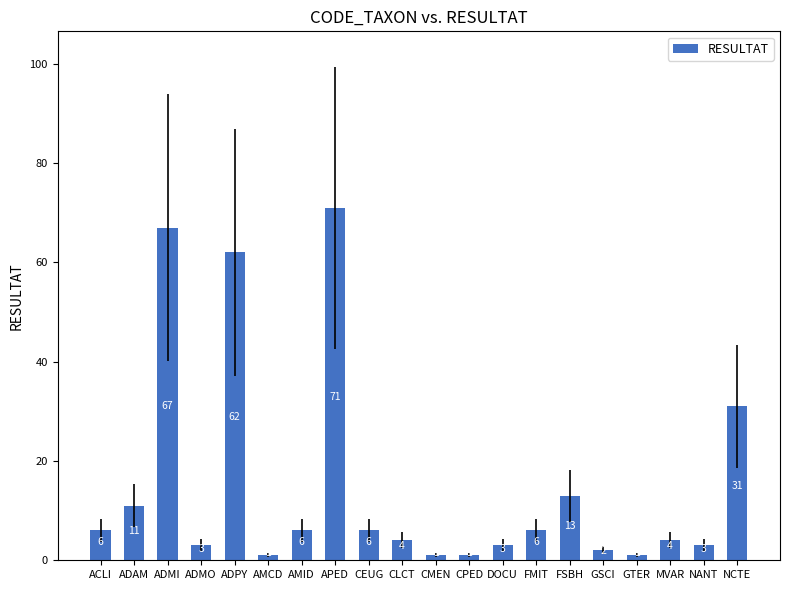

What is the sum of the values at NANT and ACLI?

9